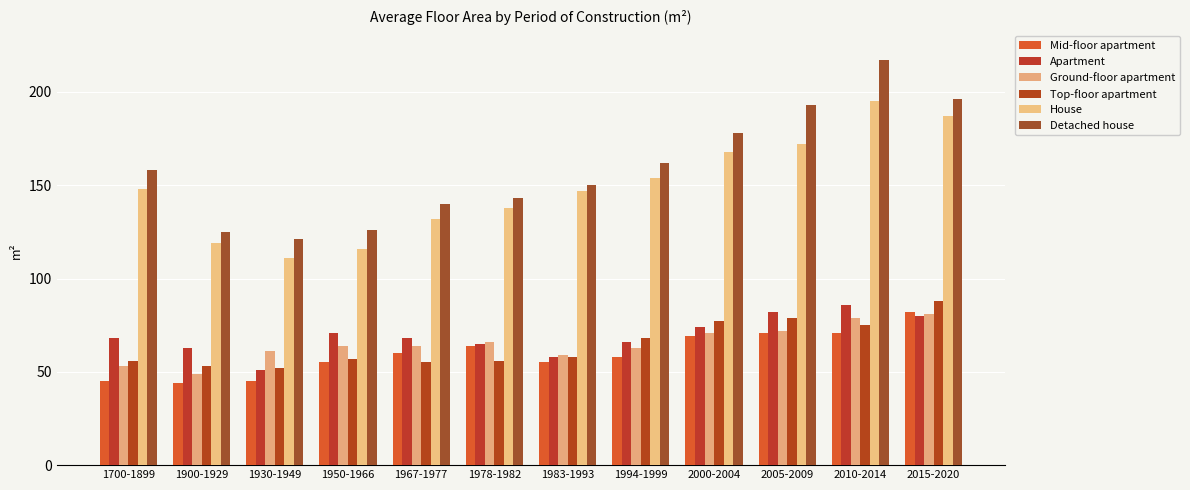

How many bars are there in each group?

6